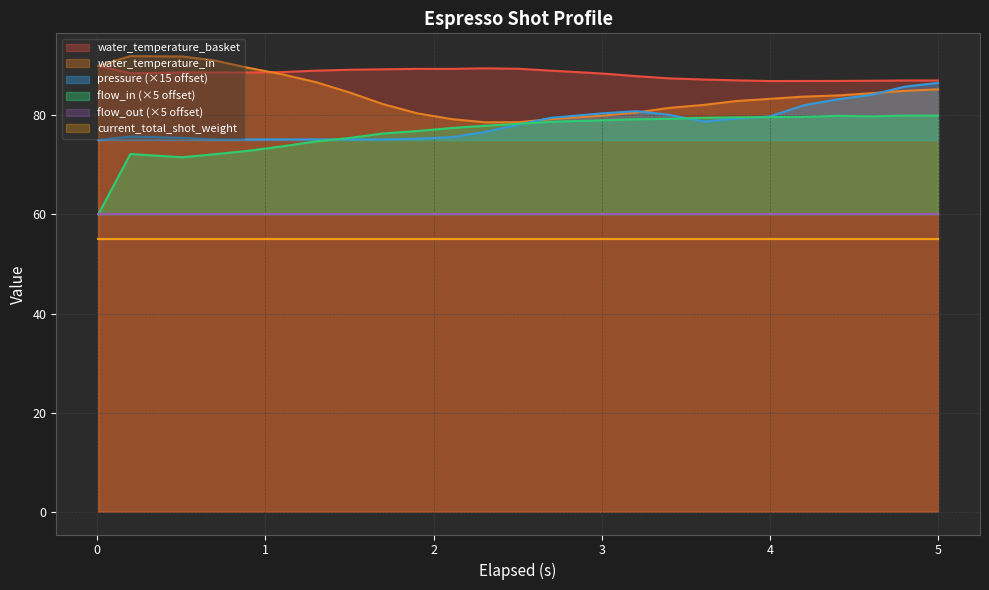

How many times do pressure and water_temperature_in cross each other?

3